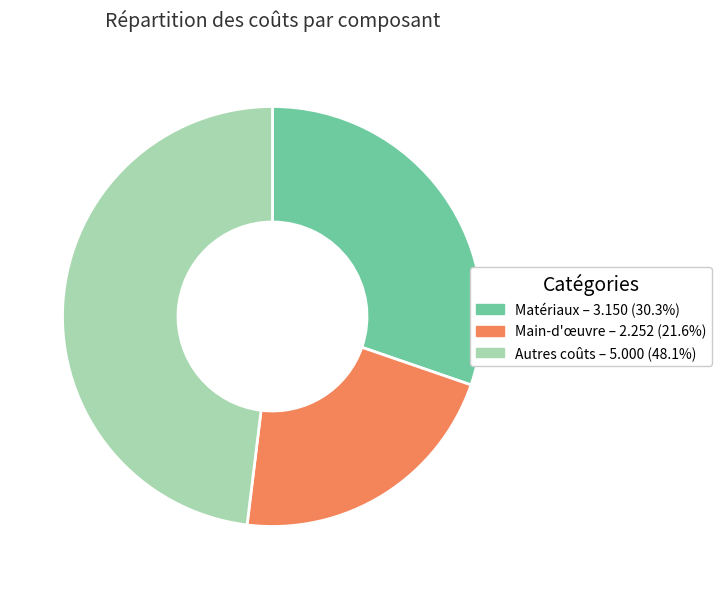

How many segments does this pie chart have?

3